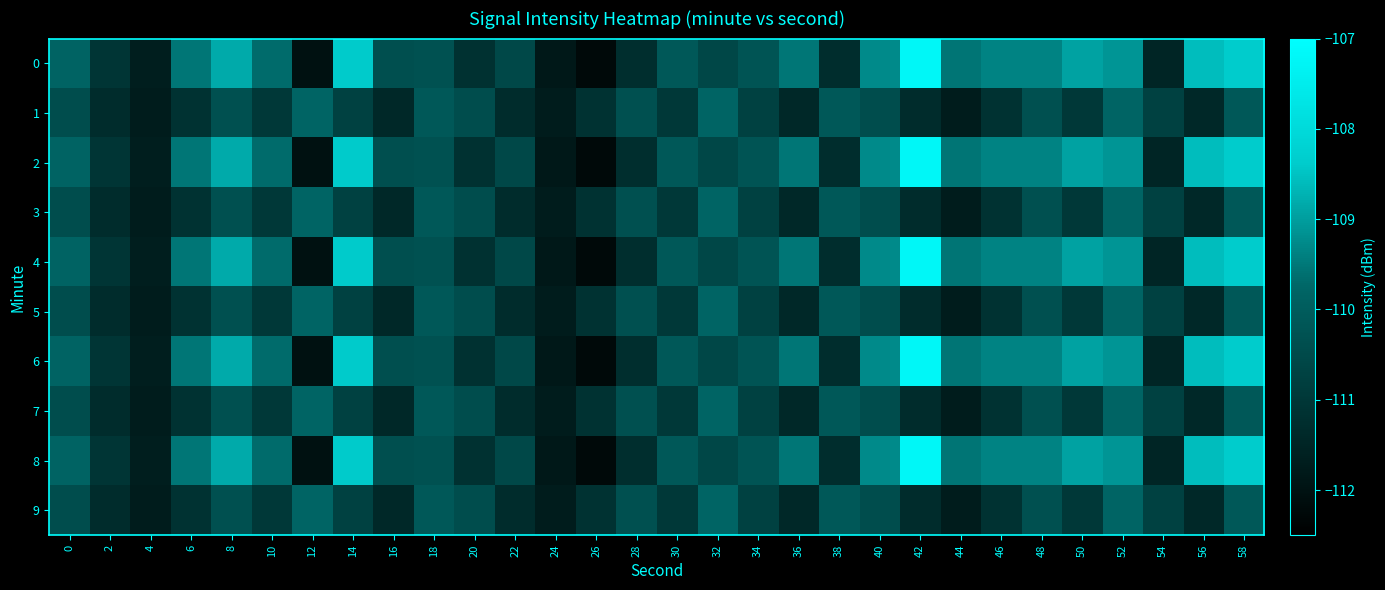

Reading right to left, list all the values displayed in this chart.

0: 58=-108.4	56=-108.6	54=-111.5	52=-109.1	50=-109.0	48=-109.3	46=-109.4	44=-109.5	42=-107.2	40=-109.3	38=-111.3	36=-109.5	34=-110.2	32=-110.6	30=-110.1	28=-111.2	26=-112.2	24=-111.8	22=-110.5	20=-111.2	18=-110.3	16=-110.4	14=-108.4	12=-112.0	10=-109.7	8=-108.8	6=-109.5	4=-111.7	2=-111.0	0=-109.8
1: 58=-110.1	56=-111.4	54=-110.7	52=-109.8	50=-111.0	48=-110.3	46=-111.1	44=-111.7	42=-111.3	40=-110.4	38=-110.1	36=-111.4	34=-110.7	32=-109.8	30=-111.0	28=-110.3	26=-111.1	24=-111.7	22=-111.3	20=-110.4	18=-110.1	16=-111.4	14=-110.7	12=-109.8	10=-111.0	8=-110.3	6=-111.1	4=-111.7	2=-111.3	0=-110.4
2: 58=-108.4	56=-108.6	54=-111.5	52=-109.1	50=-109.0	48=-109.3	46=-109.4	44=-109.5	42=-107.2	40=-109.3	38=-111.3	36=-109.5	34=-110.2	32=-110.6	30=-110.1	28=-111.2	26=-112.2	24=-111.8	22=-110.5	20=-111.2	18=-110.3	16=-110.4	14=-108.4	12=-112.0	10=-109.7	8=-108.8	6=-109.5	4=-111.7	2=-111.0	0=-109.8
3: 58=-110.1	56=-111.4	54=-110.7	52=-109.8	50=-111.0	48=-110.3	46=-111.1	44=-111.7	42=-111.3	40=-110.4	38=-110.1	36=-111.4	34=-110.7	32=-109.8	30=-111.0	28=-110.3	26=-111.1	24=-111.7	22=-111.3	20=-110.4	18=-110.1	16=-111.4	14=-110.7	12=-109.8	10=-111.0	8=-110.3	6=-111.1	4=-111.7	2=-111.3	0=-110.4
4: 58=-108.4	56=-108.6	54=-111.5	52=-109.1	50=-109.0	48=-109.3	46=-109.4	44=-109.5	42=-107.2	40=-109.3	38=-111.3	36=-109.5	34=-110.2	32=-110.6	30=-110.1	28=-111.2	26=-112.2	24=-111.8	22=-110.5	20=-111.2	18=-110.3	16=-110.4	14=-108.4	12=-112.0	10=-109.7	8=-108.8	6=-109.5	4=-111.7	2=-111.0	0=-109.8
5: 58=-110.1	56=-111.4	54=-110.7	52=-109.8	50=-111.0	48=-110.3	46=-111.1	44=-111.7	42=-111.3	40=-110.4	38=-110.1	36=-111.4	34=-110.7	32=-109.8	30=-111.0	28=-110.3	26=-111.1	24=-111.7	22=-111.3	20=-110.4	18=-110.1	16=-111.4	14=-110.7	12=-109.8	10=-111.0	8=-110.3	6=-111.1	4=-111.7	2=-111.3	0=-110.4
6: 58=-108.4	56=-108.6	54=-111.5	52=-109.1	50=-109.0	48=-109.3	46=-109.4	44=-109.5	42=-107.2	40=-109.3	38=-111.3	36=-109.5	34=-110.2	32=-110.6	30=-110.1	28=-111.2	26=-112.2	24=-111.8	22=-110.5	20=-111.2	18=-110.3	16=-110.4	14=-108.4	12=-112.0	10=-109.7	8=-108.8	6=-109.5	4=-111.7	2=-111.0	0=-109.8
7: 58=-110.1	56=-111.4	54=-110.7	52=-109.8	50=-111.0	48=-110.3	46=-111.1	44=-111.7	42=-111.3	40=-110.4	38=-110.1	36=-111.4	34=-110.7	32=-109.8	30=-111.0	28=-110.3	26=-111.1	24=-111.7	22=-111.3	20=-110.4	18=-110.1	16=-111.4	14=-110.7	12=-109.8	10=-111.0	8=-110.3	6=-111.1	4=-111.7	2=-111.3	0=-110.4
8: 58=-108.4	56=-108.6	54=-111.5	52=-109.1	50=-109.0	48=-109.3	46=-109.4	44=-109.5	42=-107.2	40=-109.3	38=-111.3	36=-109.5	34=-110.2	32=-110.6	30=-110.1	28=-111.2	26=-112.2	24=-111.8	22=-110.5	20=-111.2	18=-110.3	16=-110.4	14=-108.4	12=-112.0	10=-109.7	8=-108.8	6=-109.5	4=-111.7	2=-111.0	0=-109.8
9: 58=-110.1	56=-111.4	54=-110.7	52=-109.8	50=-111.0	48=-110.3	46=-111.1	44=-111.7	42=-111.3	40=-110.4	38=-110.1	36=-111.4	34=-110.7	32=-109.8	30=-111.0	28=-110.3	26=-111.1	24=-111.7	22=-111.3	20=-110.4	18=-110.1	16=-111.4	14=-110.7	12=-109.8	10=-111.0	8=-110.3	6=-111.1	4=-111.7	2=-111.3	0=-110.4